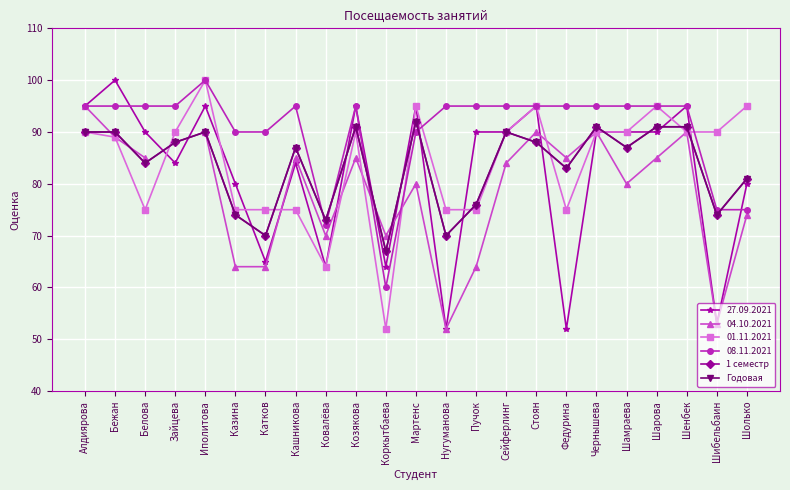

At which category does Годовая reach its first local valley?

Белова